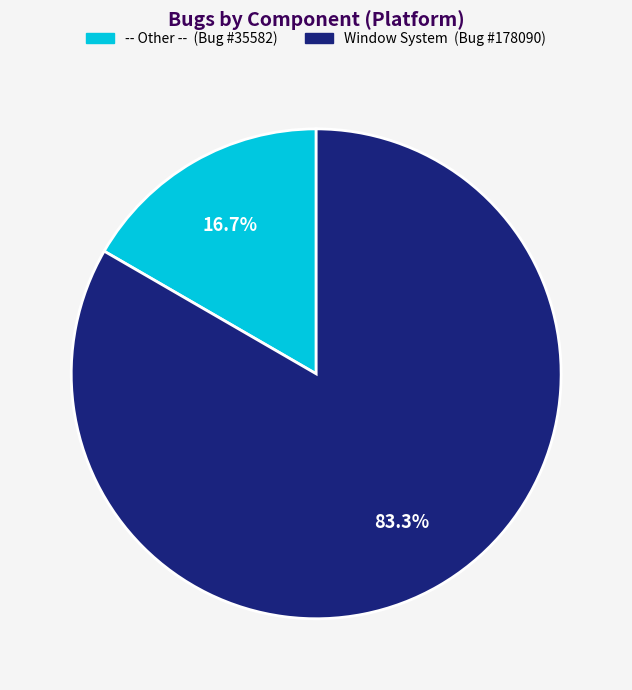

Which slice is the largest?

Window System